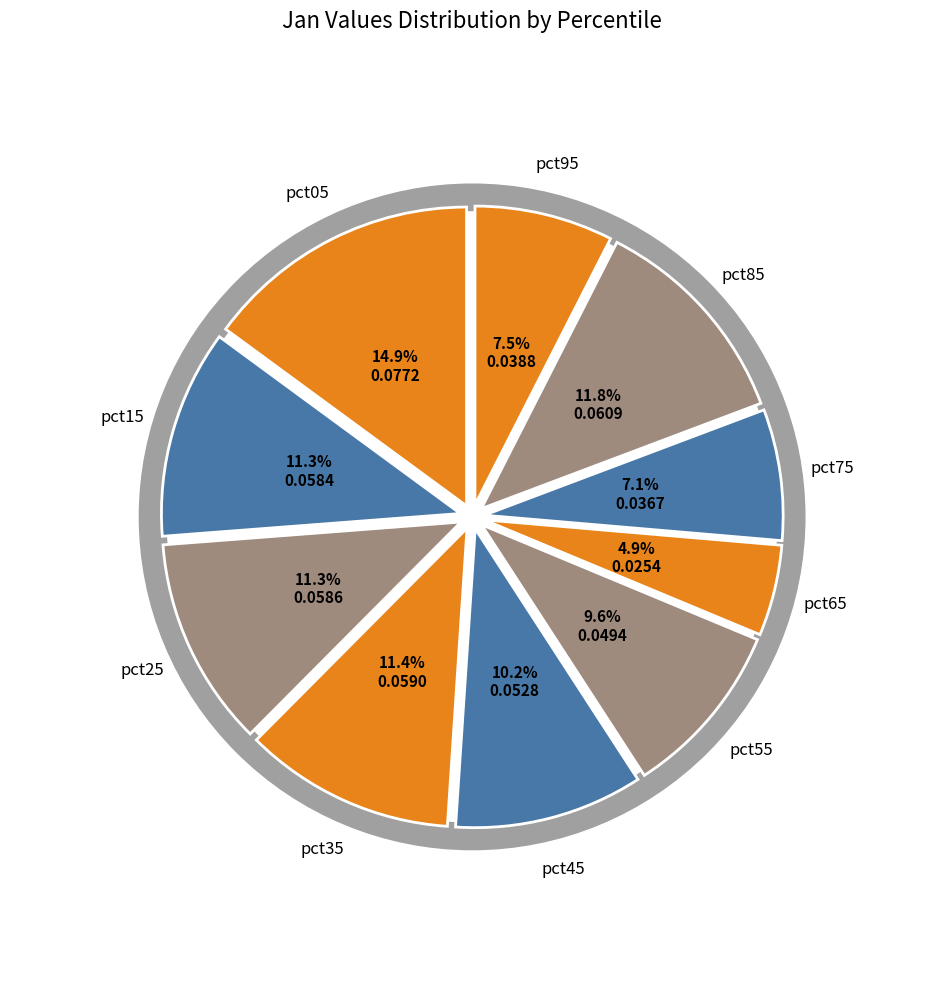

Which category has the smallest portion of the pie?

pct65